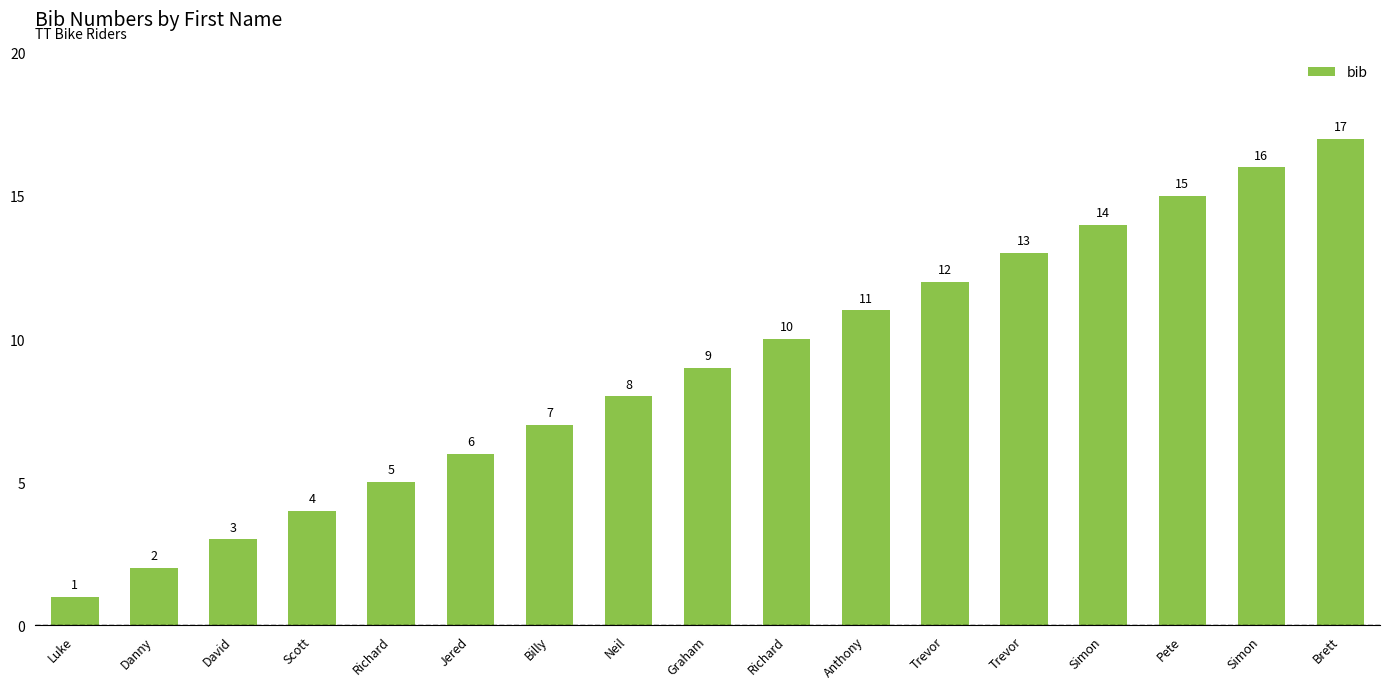

At which category does the chart reach its minimum across all series?

Luke